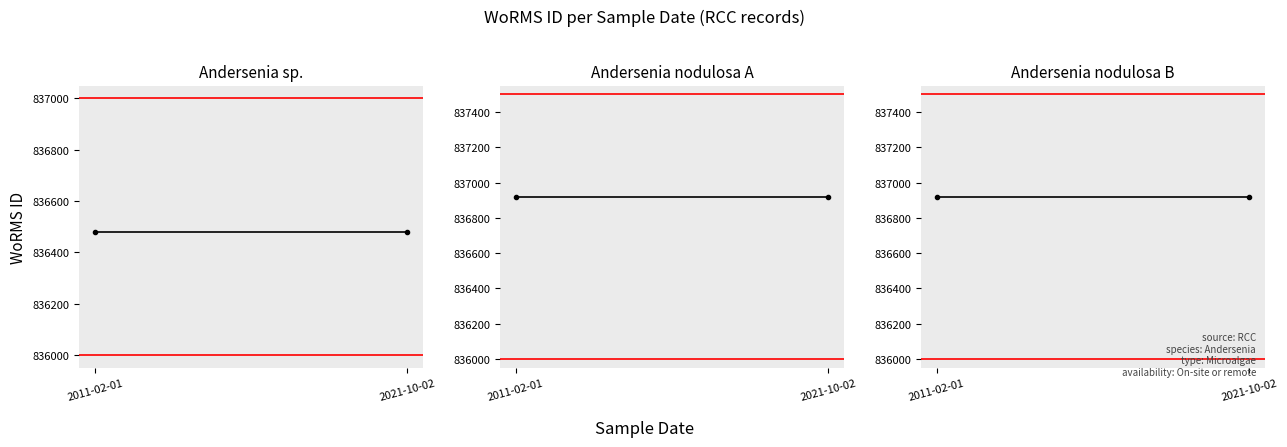

Which label corresponds to the largest value in the chart?

2011-02-01